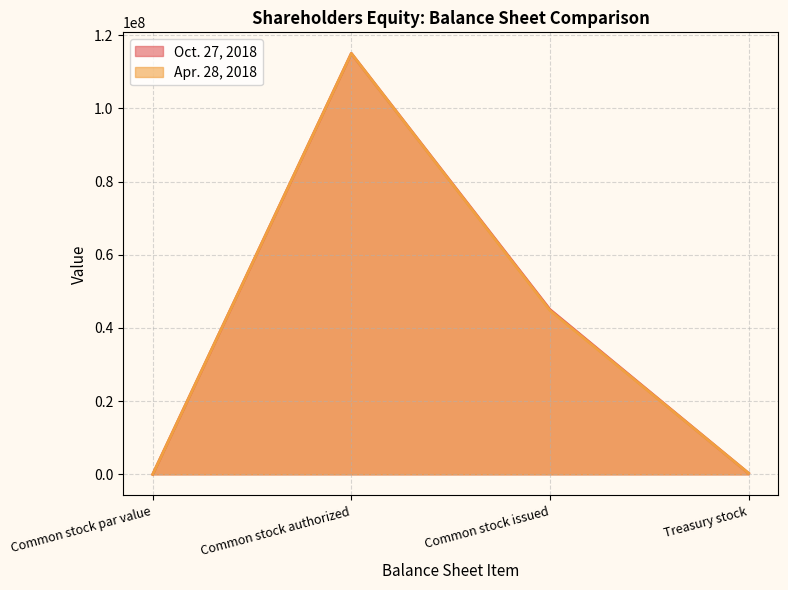

What is the difference between the second highest and second lowest values in the Oct. 27, 2018 series?

44727812